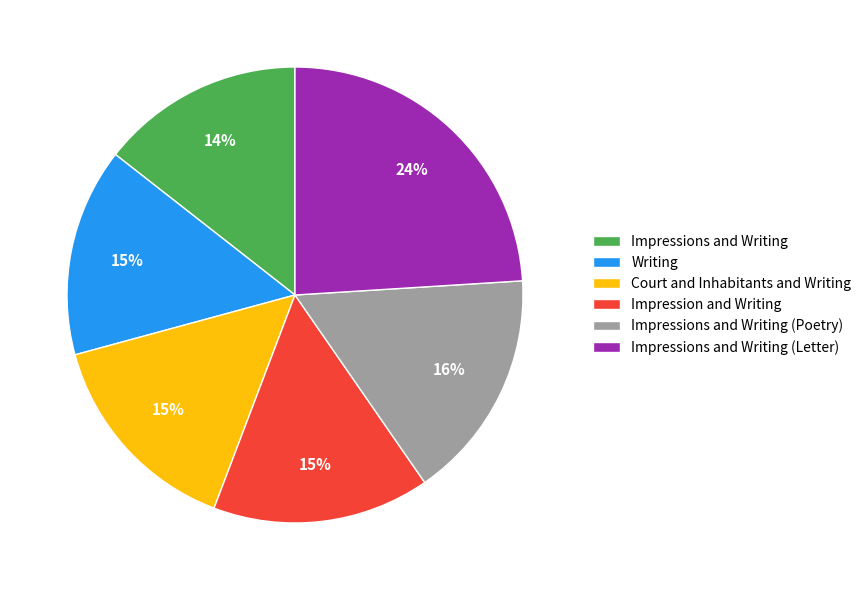

True or false: Court and Inhabitants and Writing accounts for 23% of the total.

False